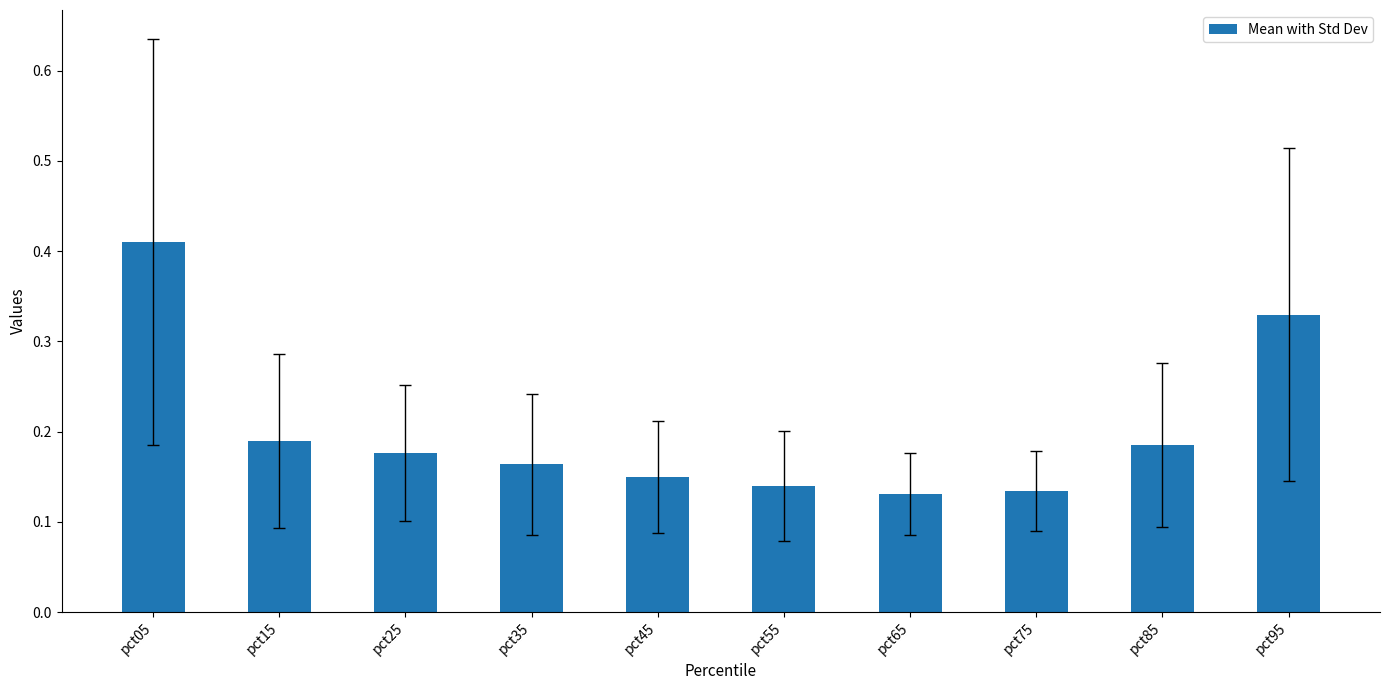

At which category does the chart reach its peak across all series?

pct05